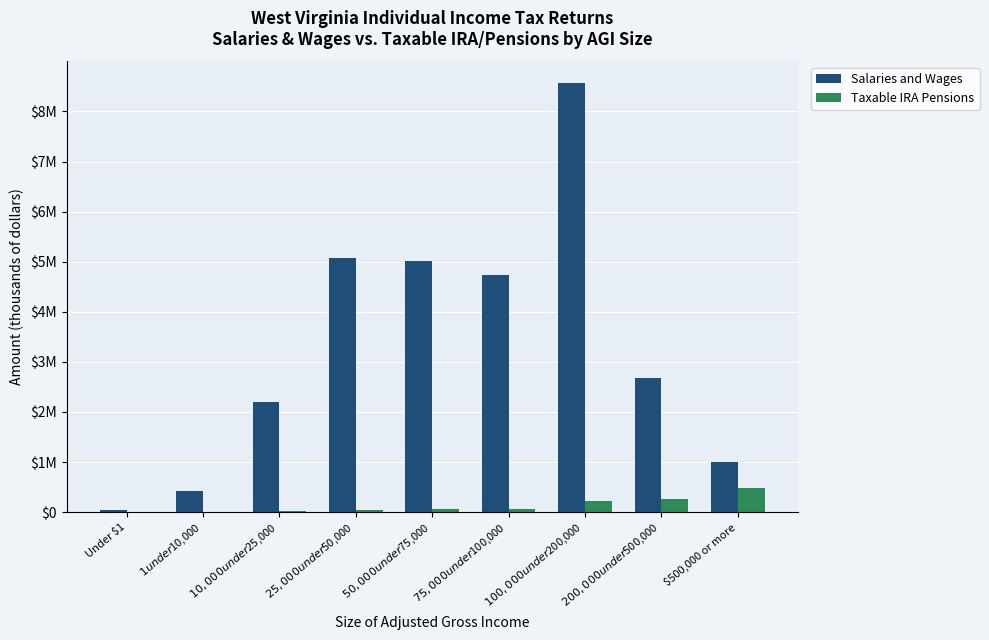

What is the difference between the maximum and minimum values in the Salaries and Wages series?

8522487